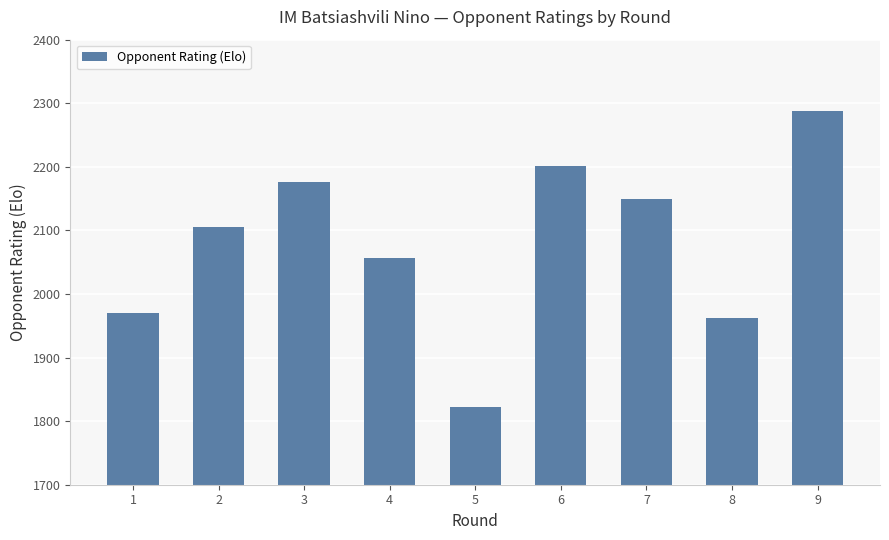

What is the difference between the maximum and minimum values?

466